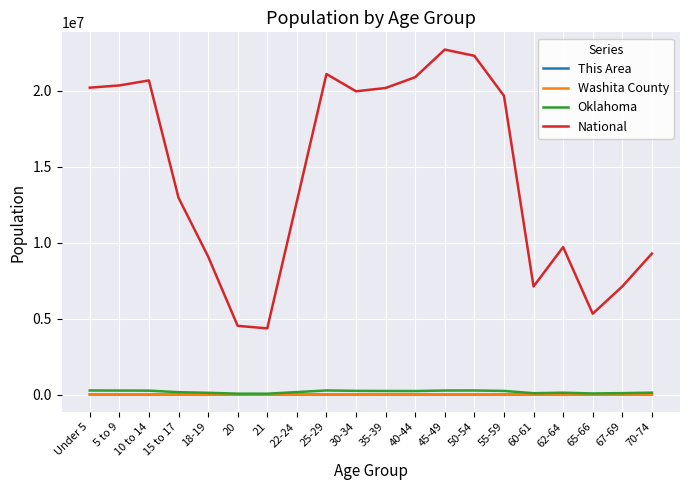

The value of National at 60-61 is 3970868. True or false?

False